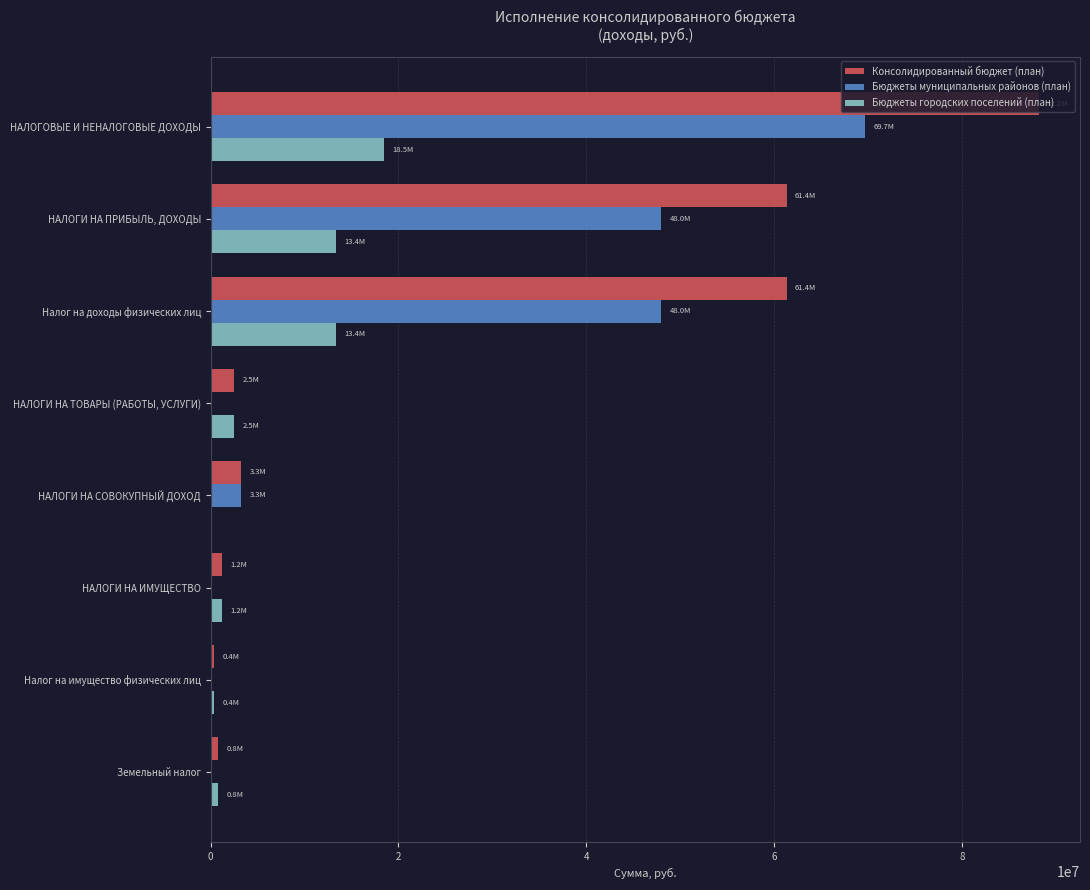

Which series changed the most between НАЛОГОВЫЕ И НЕНАЛОГОВЫЕ ДОХОДЫ and НАЛОГИ НА СОВОКУПНЫЙ ДОХОД?

Консолидированный бюджет (план)